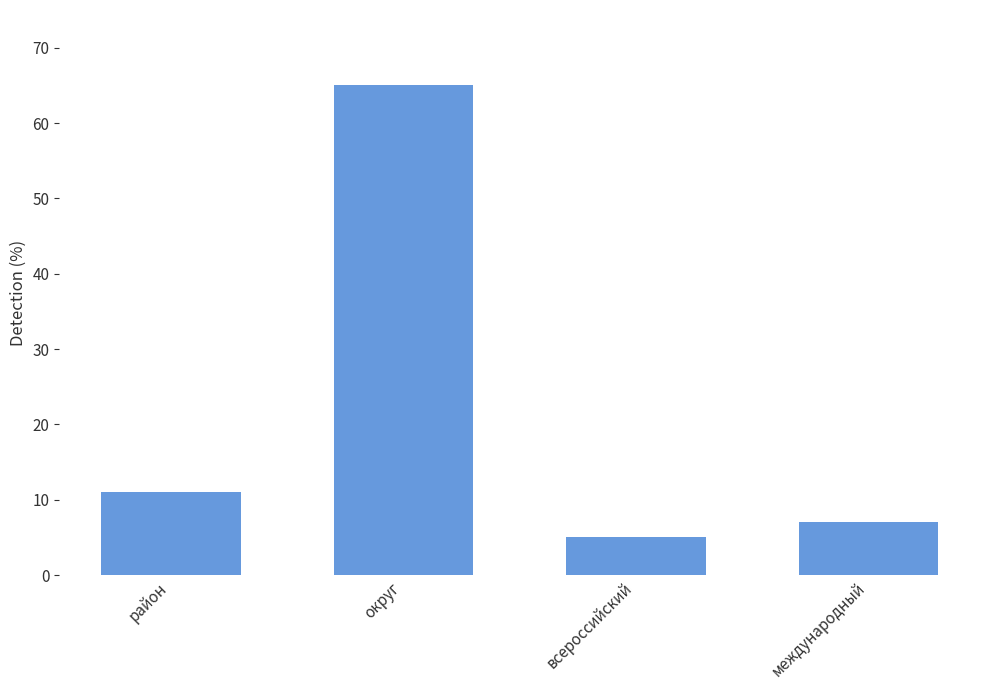

Count the number of categories in the chart.

4